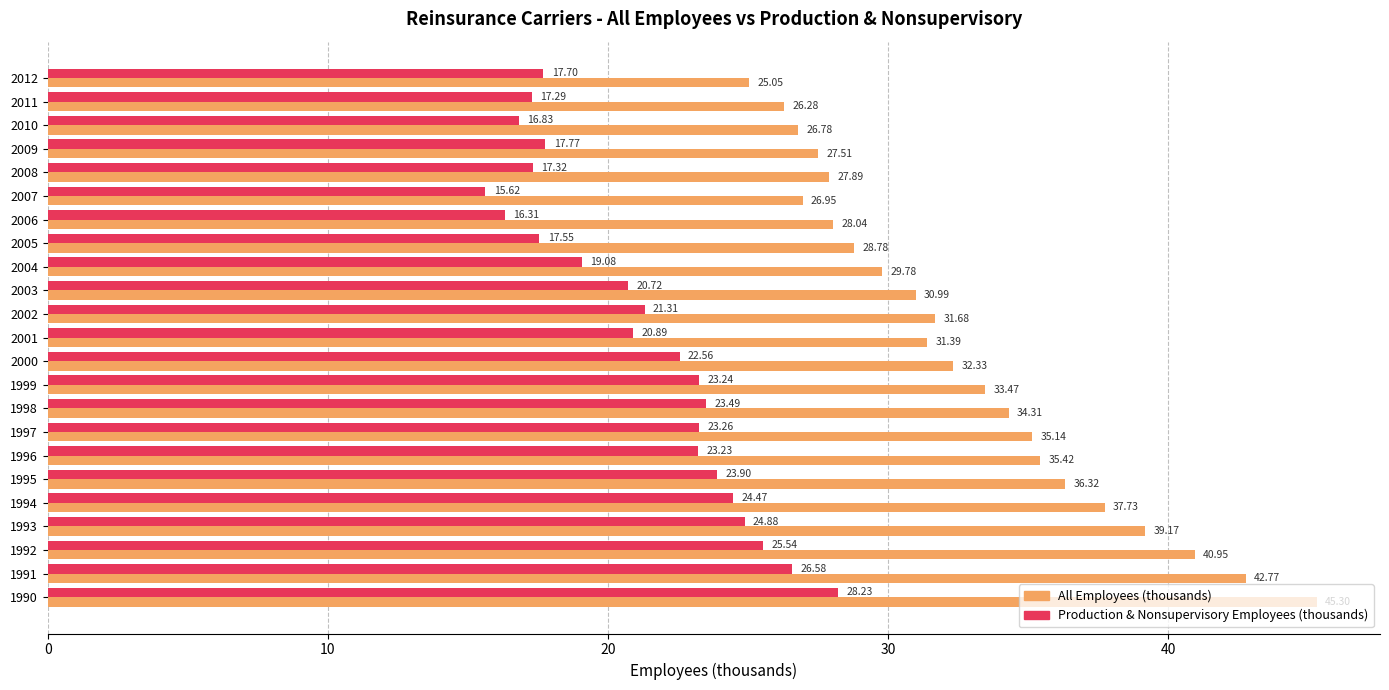

What is the greatest value displayed?

45.3